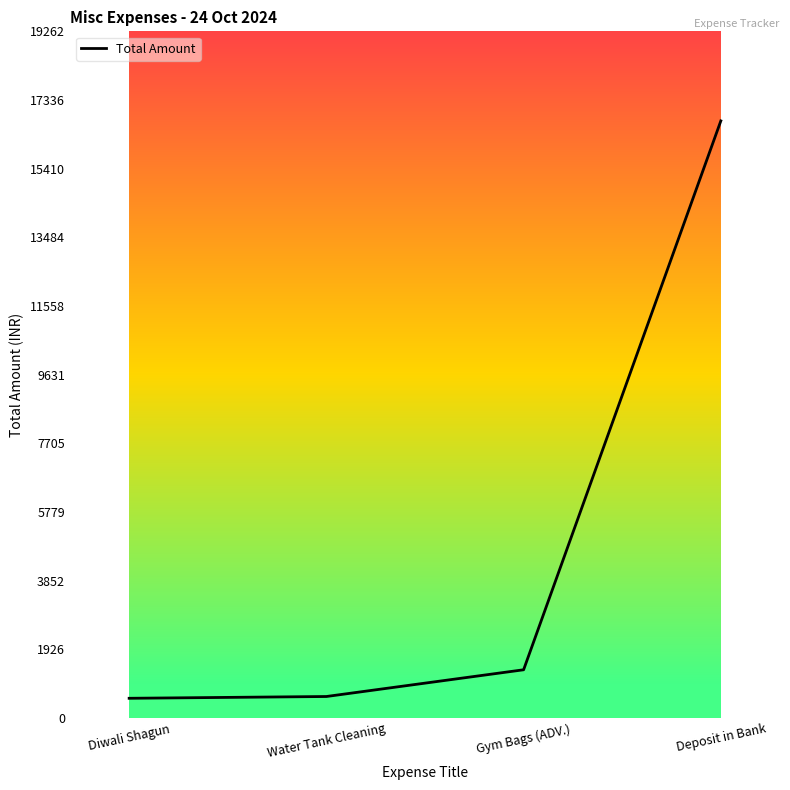

Is this an area chart (filled region under the line)?

No